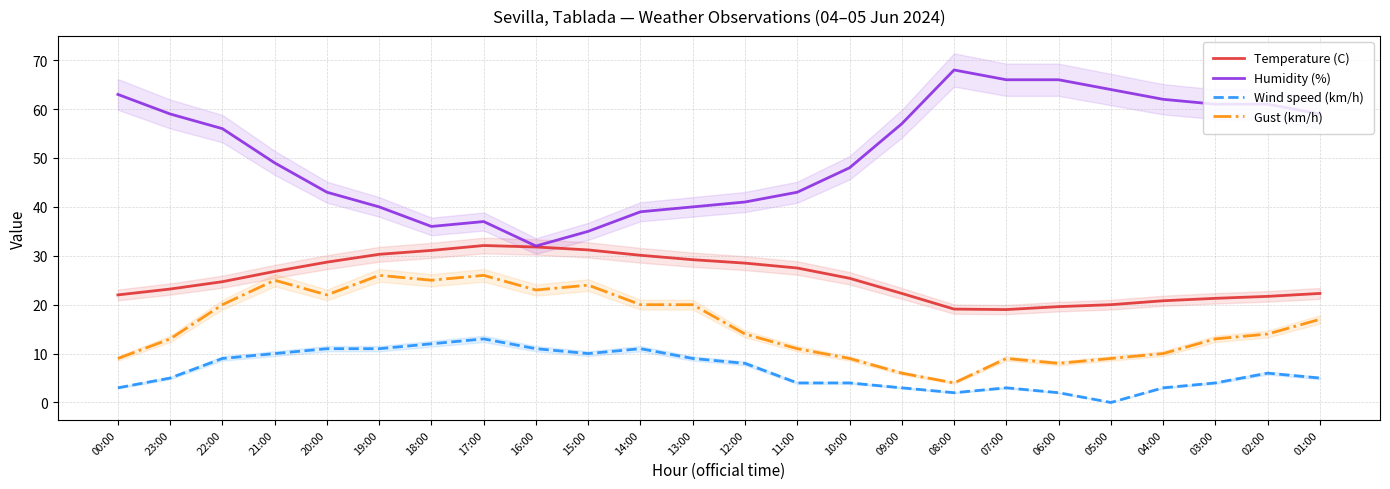

List the labels in order of Humidity (%) value, smallest first.

16:00, 15:00, 18:00, 17:00, 14:00, 19:00, 13:00, 12:00, 20:00, 11:00, 10:00, 21:00, 22:00, 09:00, 23:00, 01:00, 03:00, 02:00, 04:00, 00:00, 05:00, 07:00, 06:00, 08:00